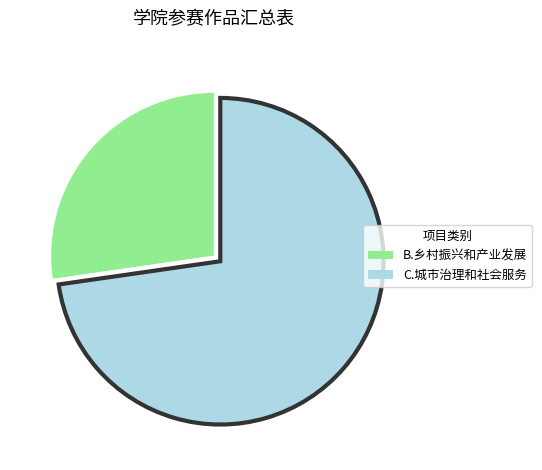

The C.城市治理和社会服务 slice represents 59% of the pie. True or false?

False